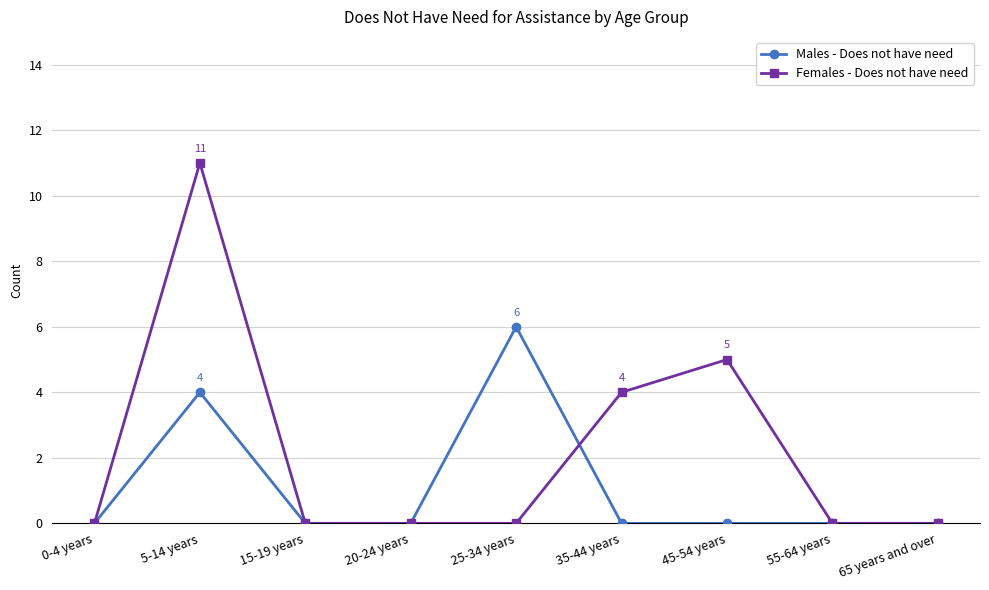

What is the spread (max minus min) of values at 35-44 years?

4